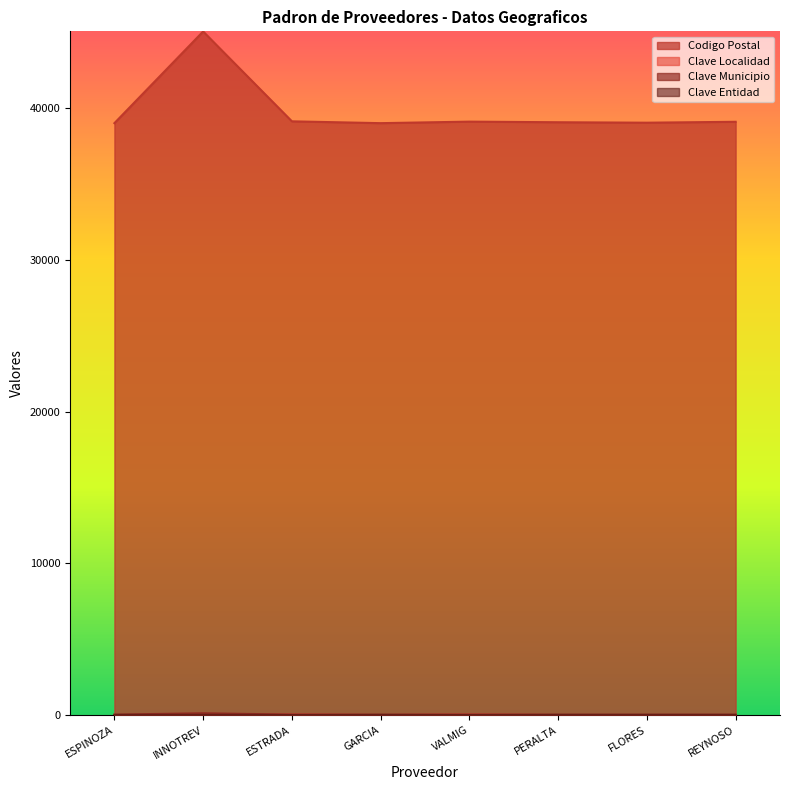

Reading right to left, what are all the values shown in this chart?

Codigo Postal: REYNOSO=39090	FLORES=39030	PERALTA=39060	VALMIG=39100	GARCIA=39000	ESTRADA=39120	INNOTREV=45040	ESPINOZA=39000
Clave Localidad: REYNOSO=1	FLORES=1	PERALTA=1	VALMIG=43	GARCIA=1	ESTRADA=45	INNOTREV=1	ESPINOZA=1
Clave Municipio: REYNOSO=29	FLORES=29	PERALTA=29	VALMIG=29	GARCIA=29	ESTRADA=29	INNOTREV=120	ESPINOZA=29
Clave Entidad: REYNOSO=12	FLORES=12	PERALTA=12	VALMIG=12	GARCIA=12	ESTRADA=12	INNOTREV=14	ESPINOZA=12